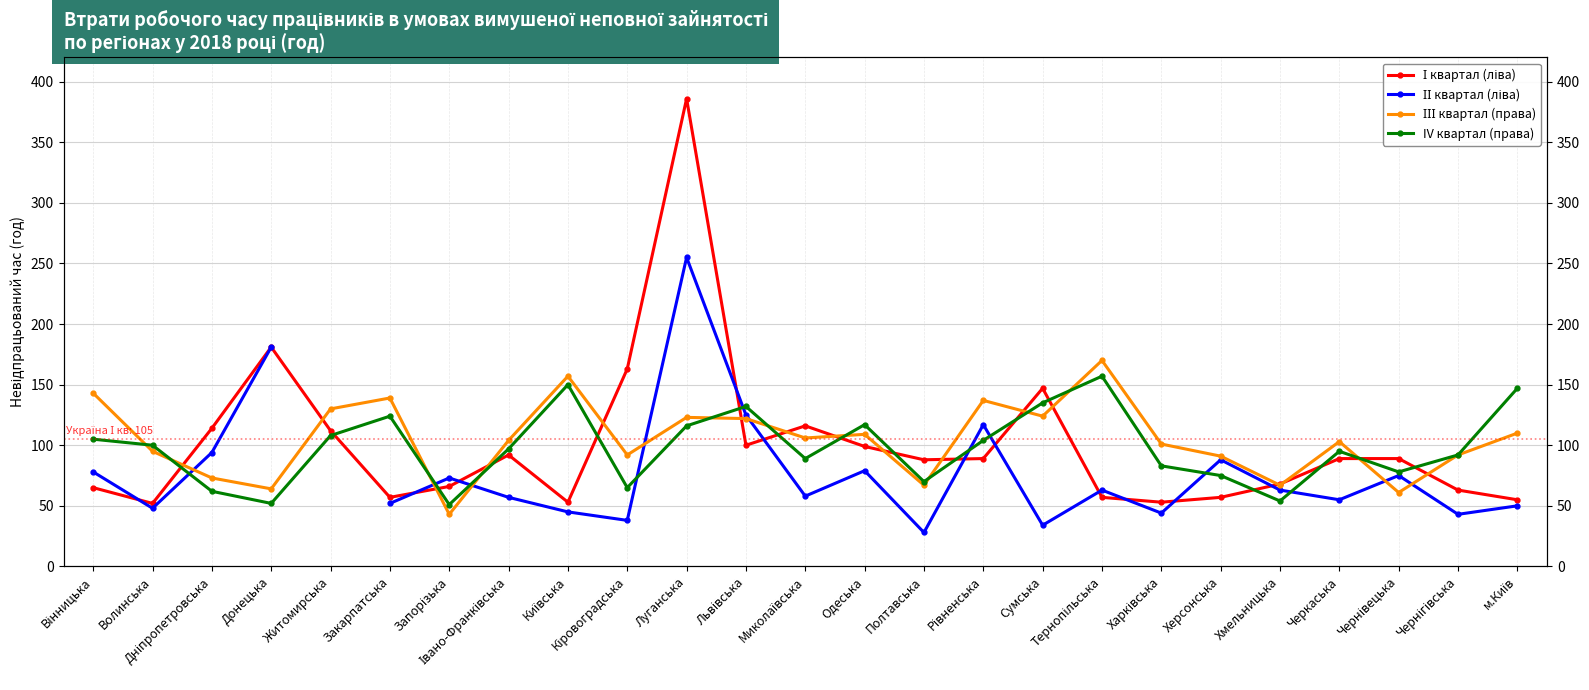

Where is the first local minimum for IV квартал (права)?

Донецька